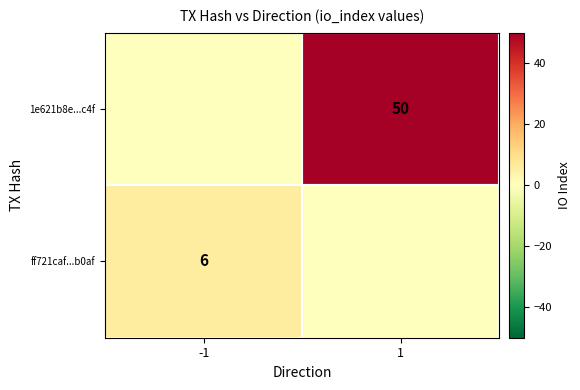

The value of 1e621b8e...c4f at 1 is 29. True or false?

False